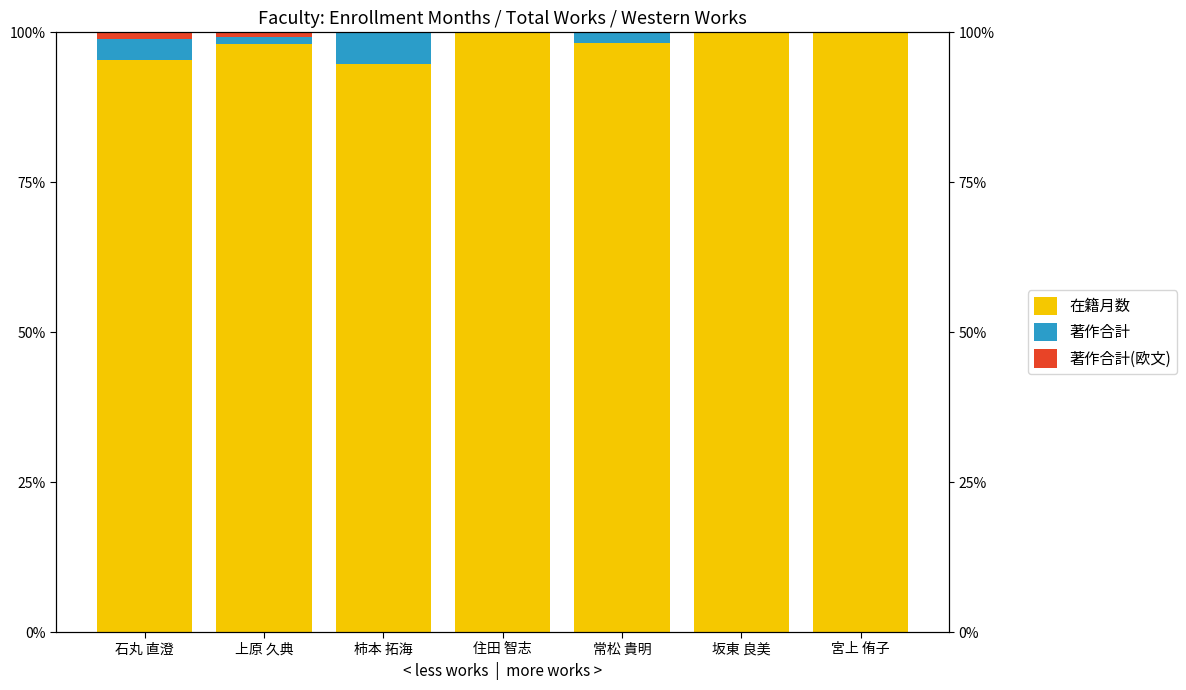

How many data points does each series have?

7